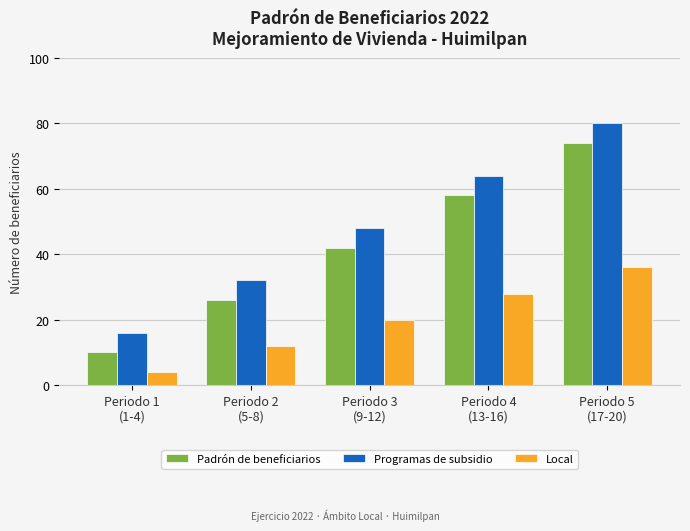

Where is Programas de subsidio nearest to the value 48?

Periodo 3
(9-12)